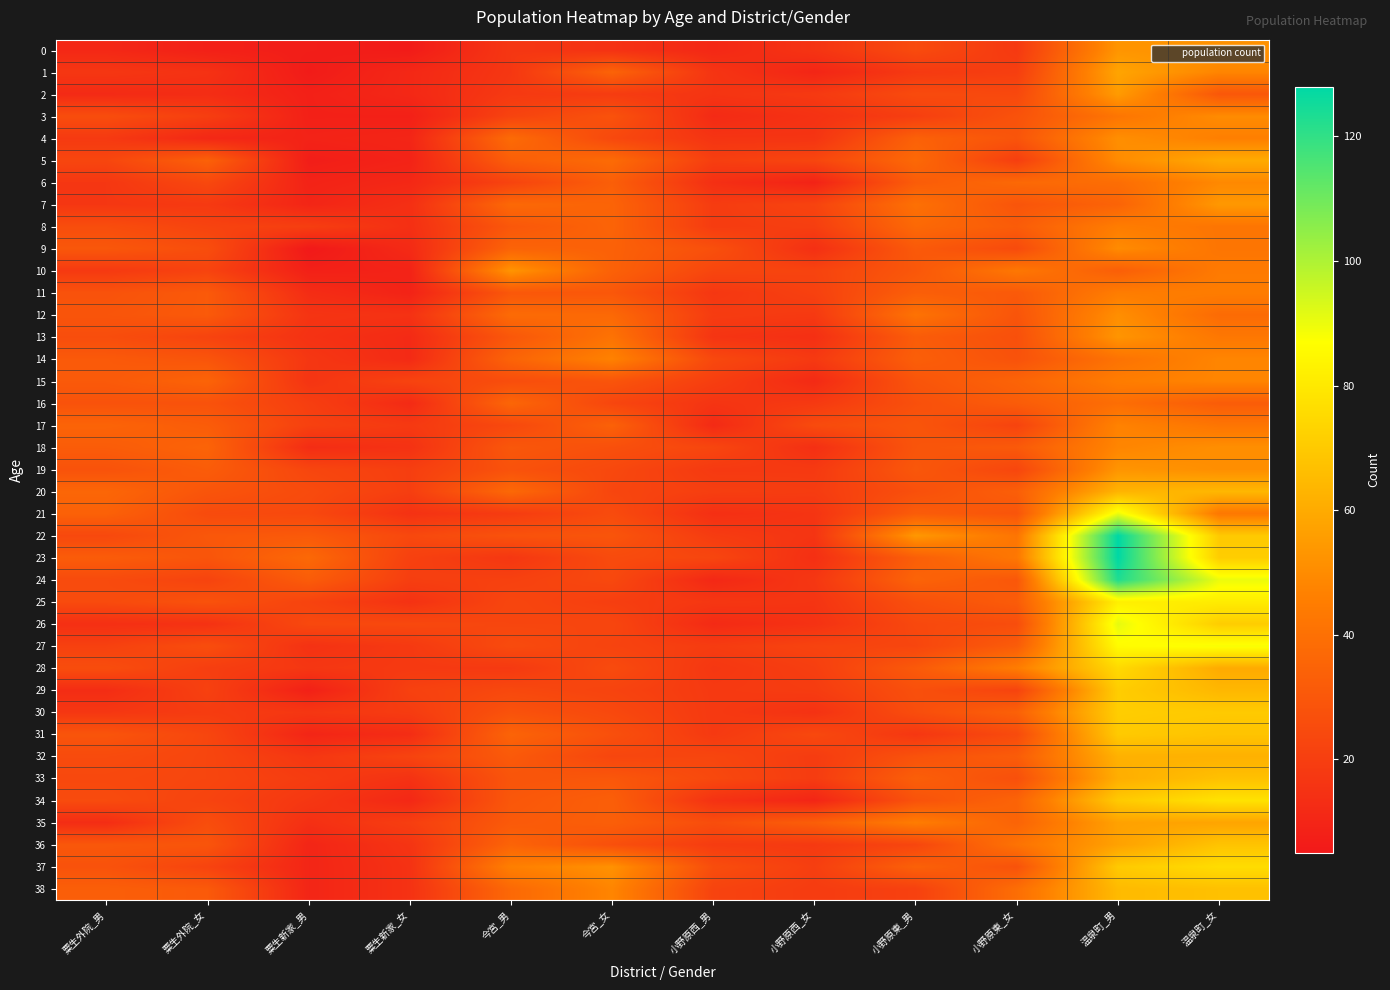

Which series changed the most between 粟生新家_女 and 温泉町_男?

23